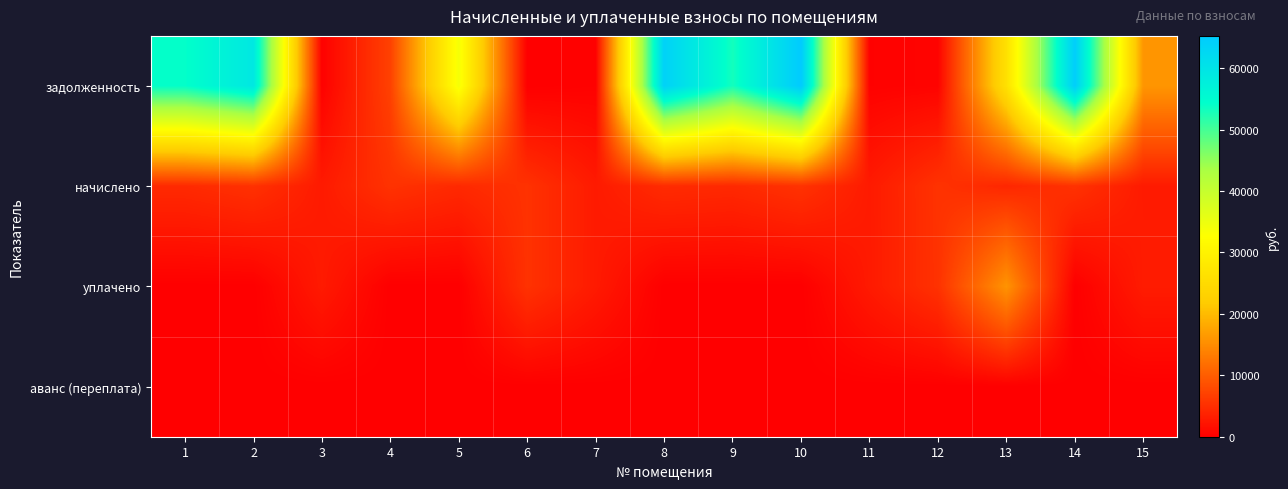

How many series are shown in this chart?

4